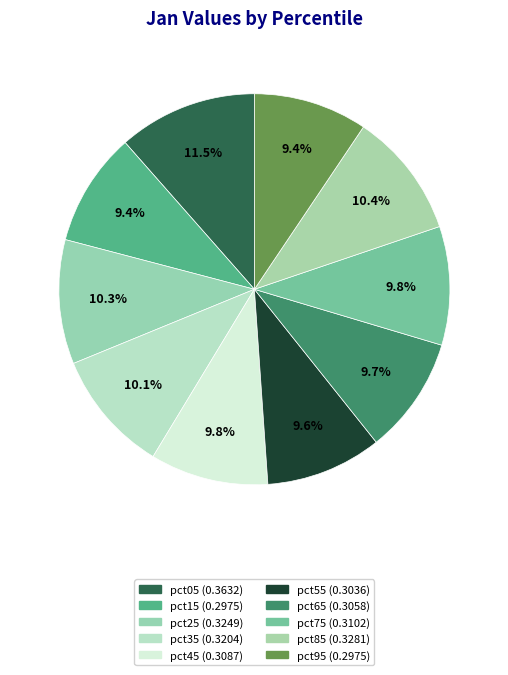

The pct25 slice represents 21% of the pie. True or false?

False